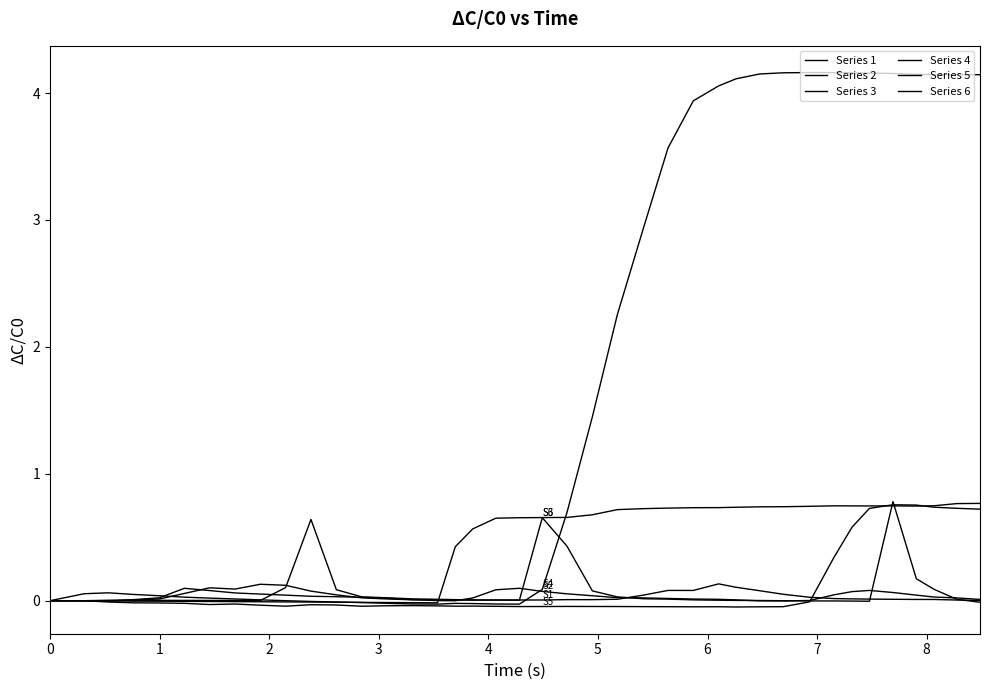

What is the value of the Series 1 point at the 9th from the left?

0.1